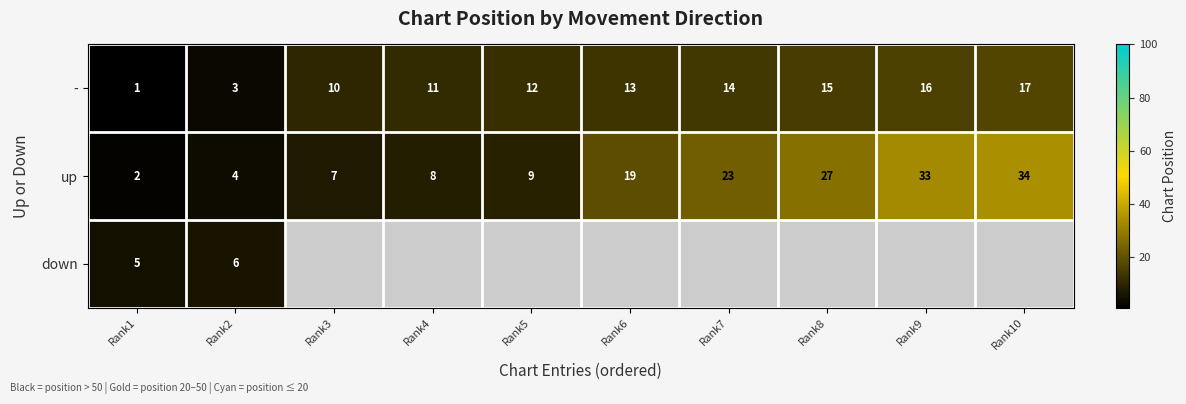

At which category is the sum across all series the highest?

Rank2